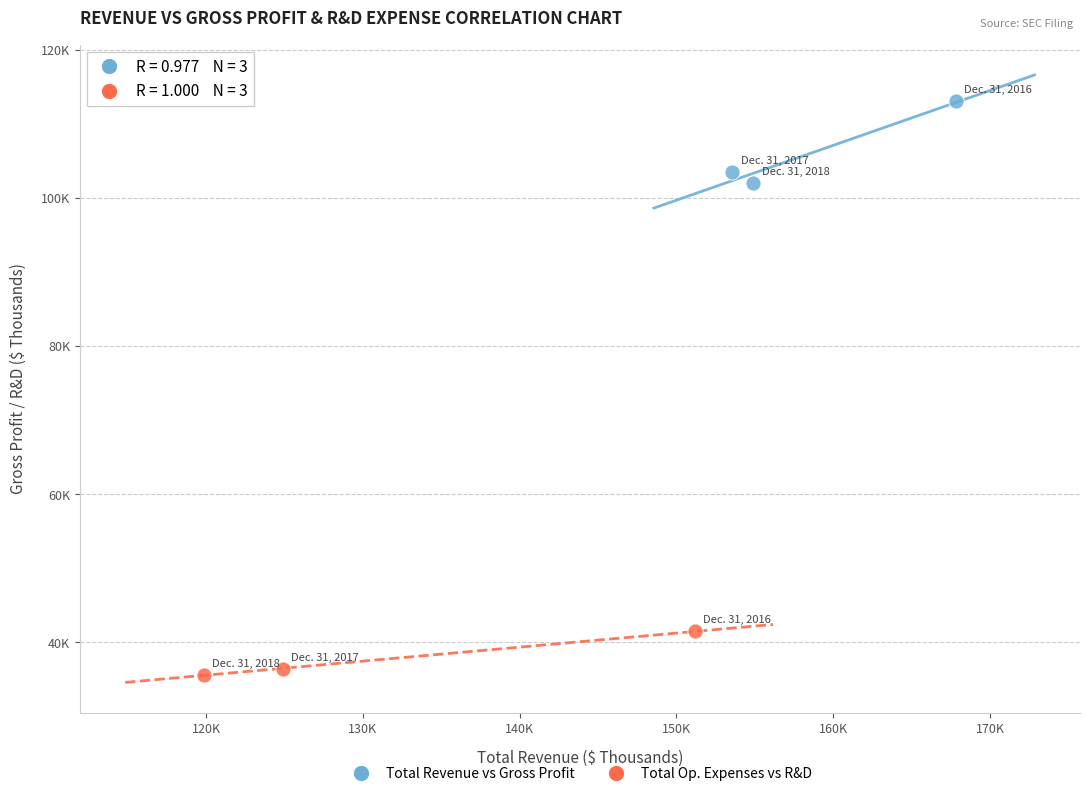

Which series has the widest spread of Y values?

Total Revenue vs Gross Profit